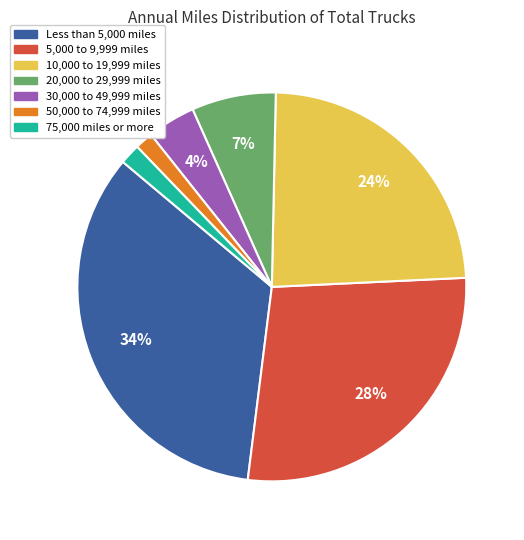

Between 30,000 to 49,999 miles and Less than 5,000 miles, which is larger?

Less than 5,000 miles